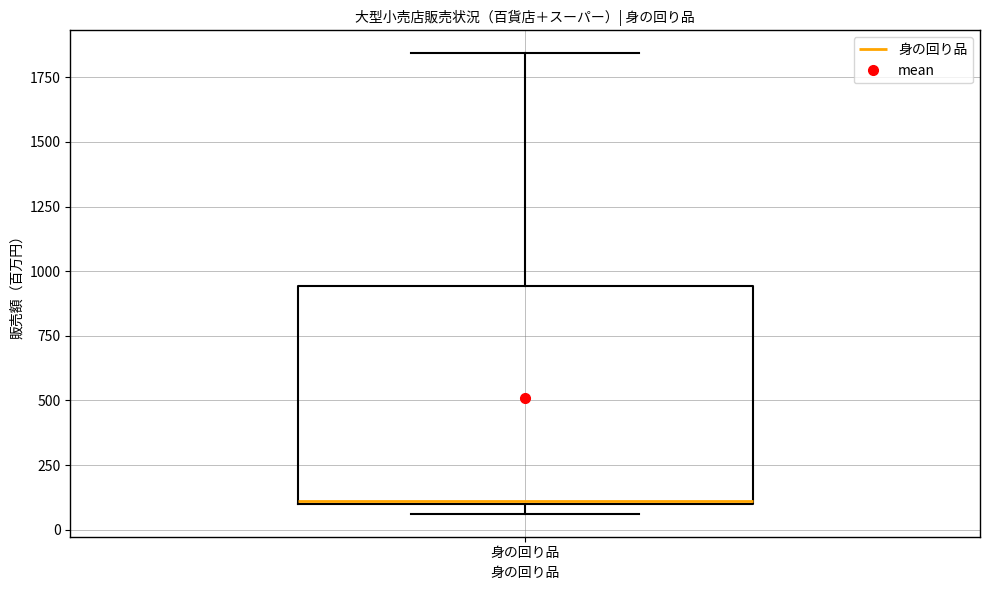

Where is the lower edge of the box for 身の回り品 on the y-axis? The values are not printed on the chart, so give them approximately, as read against the axis.

100